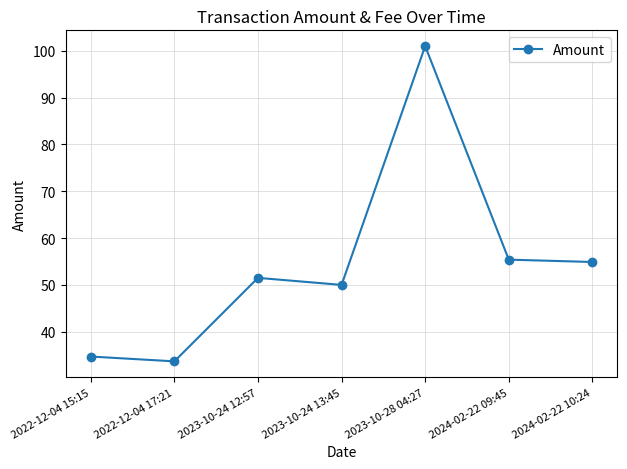

True or false: the data has more than 0 interior local peaks.

True